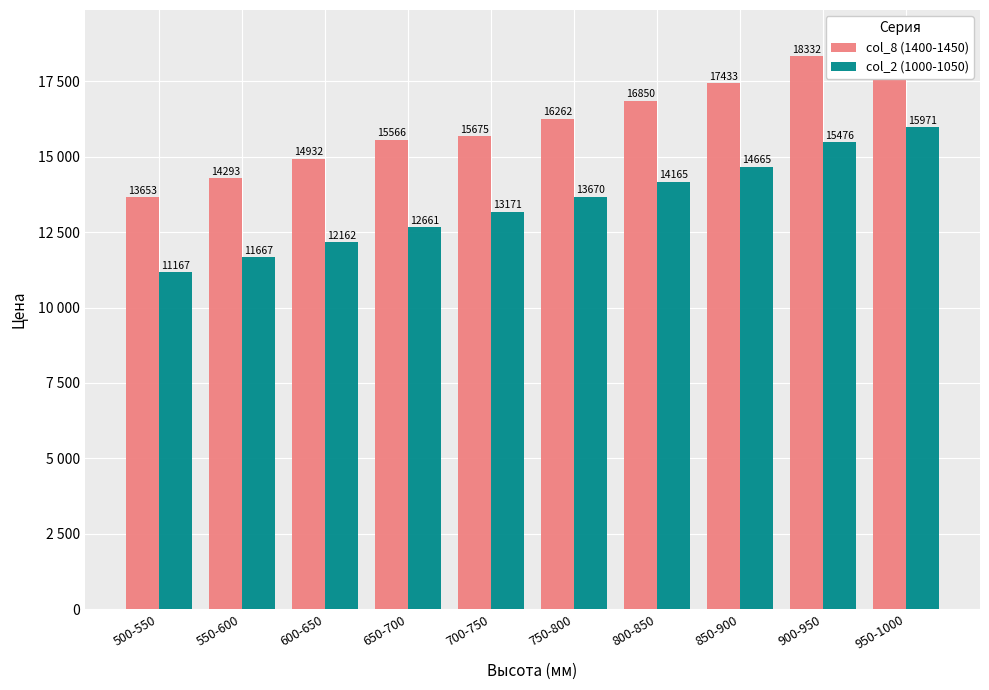

How many values in the col_8 (1400-1450) series are below 16262?

5